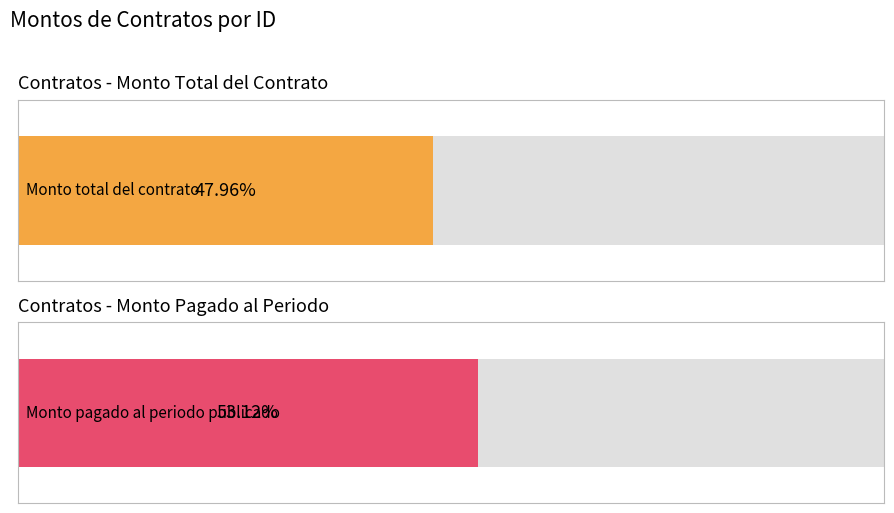

Are the bars horizontal?

Yes